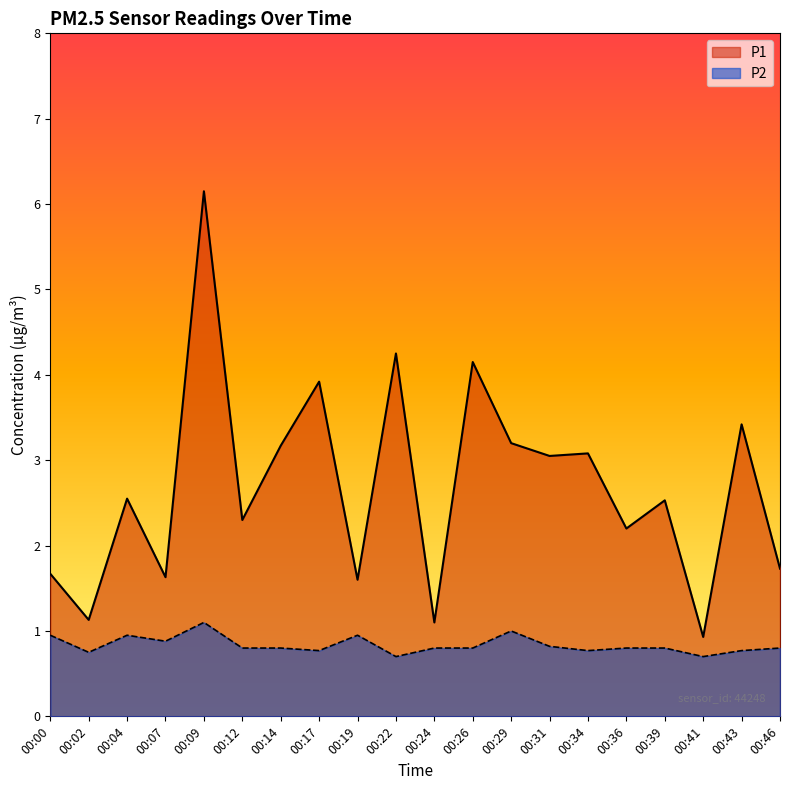

The value of P1 at 00:09 is 6.2. True or false?

True